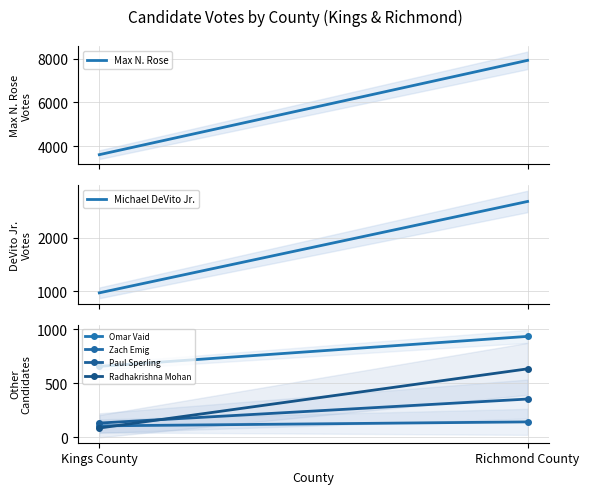

Read the Paul Sperling value at Richmond County.

354